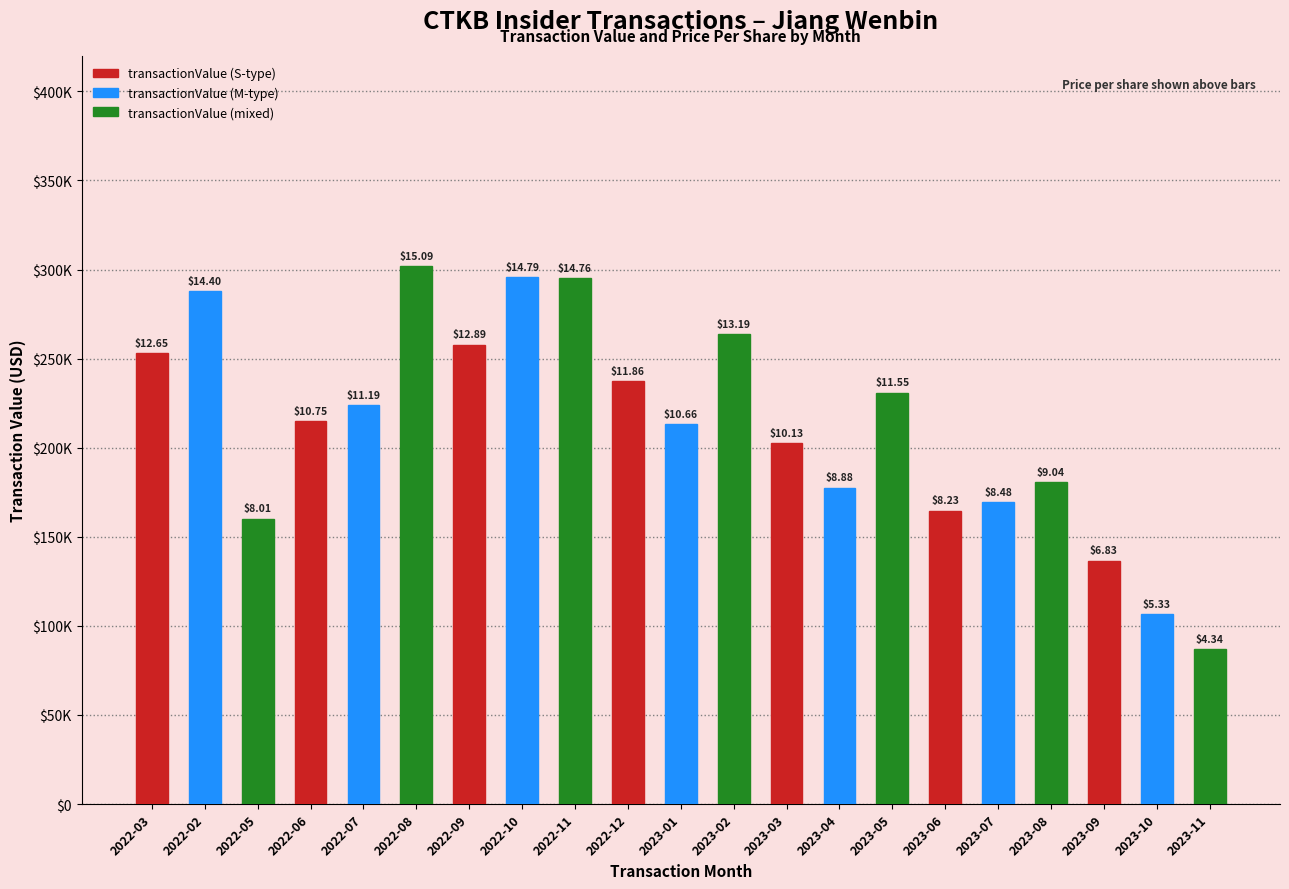

Does the chart contain any negative values?

No